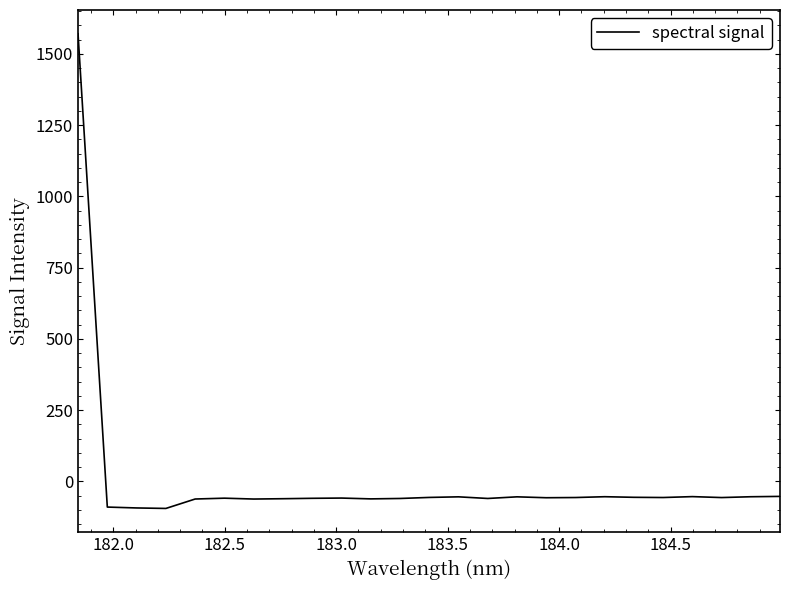

What is the maximum value shown in the chart?

1571.0